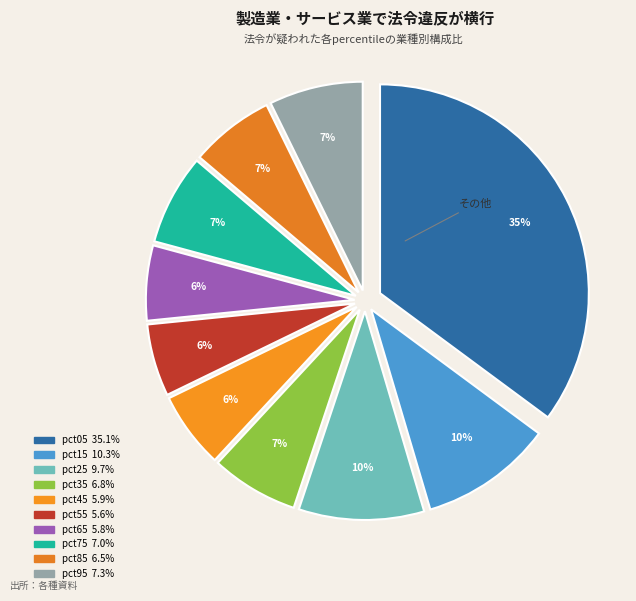

To the nearest percent, what is the combined percentage of pct15 and pct85?

17%